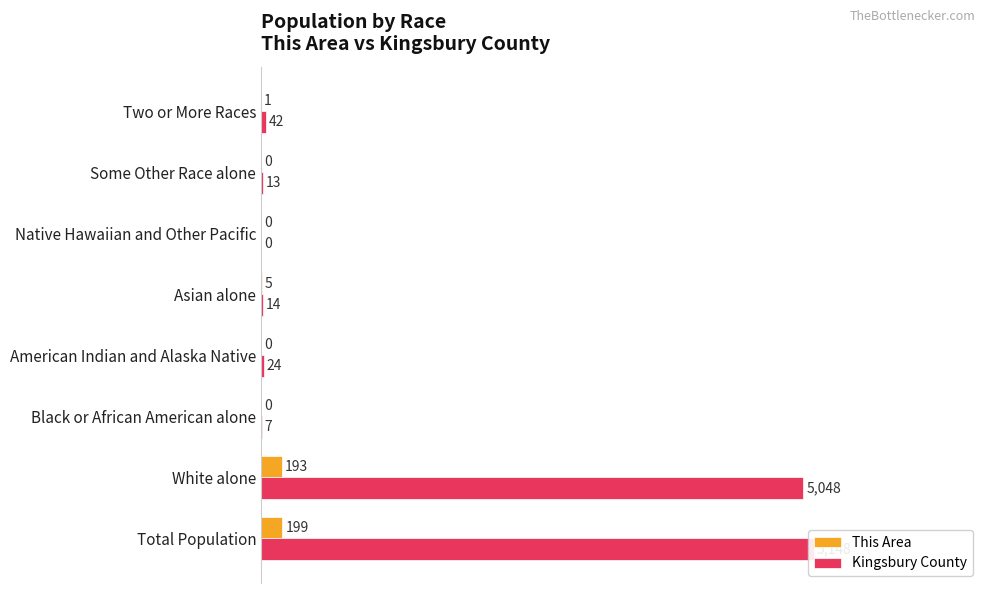

True or false: Kingsbury County has a value of 129.6 at White alone.

False